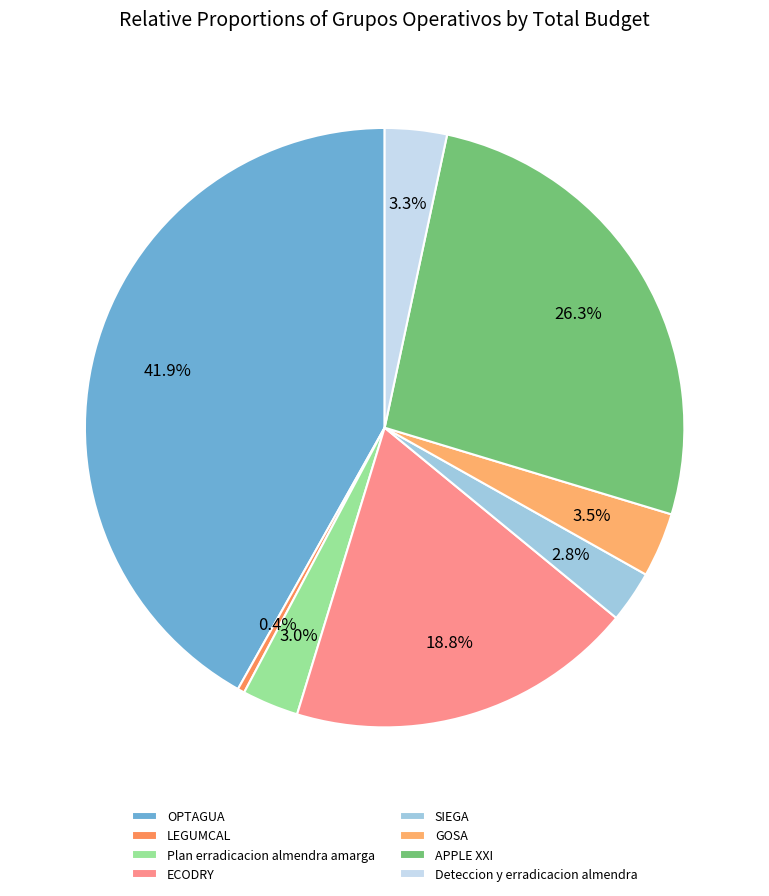

What is the ratio of the value at GOSA to the value at ECODRY?

0.2